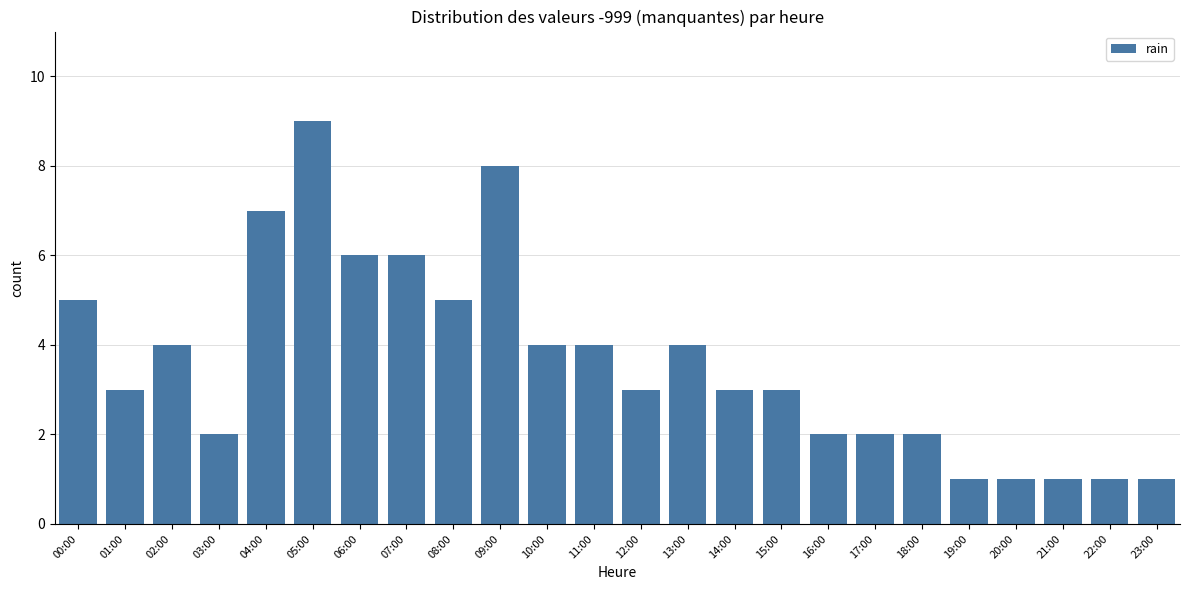

What is the change in value from 08:00 to 21:00?

-4